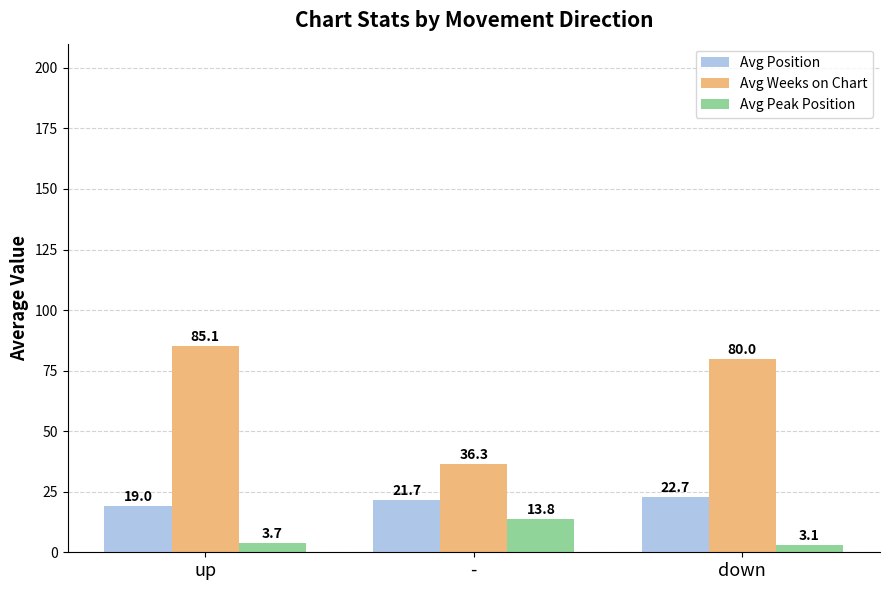

List the series in order of their peak value, highest first.

Avg Weeks on Chart, Avg Position, Avg Peak Position